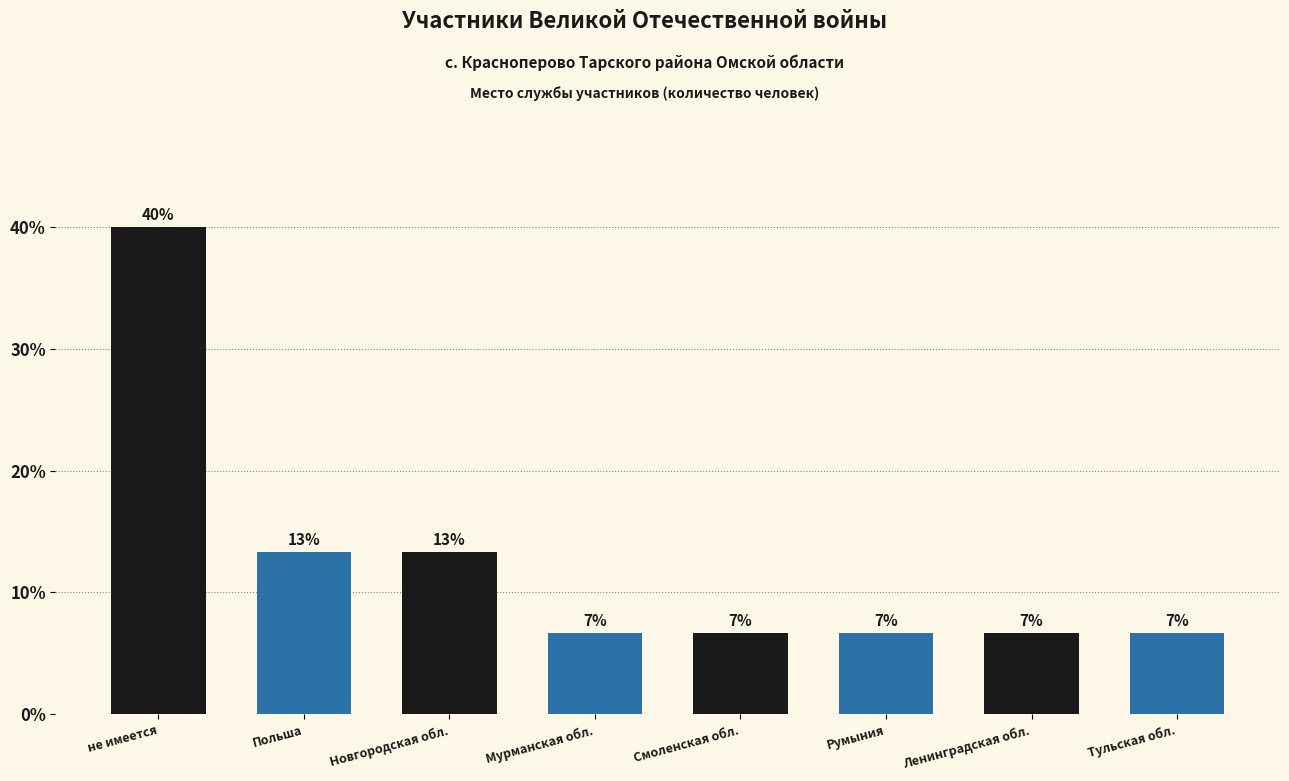

How many bars are there in total?

8